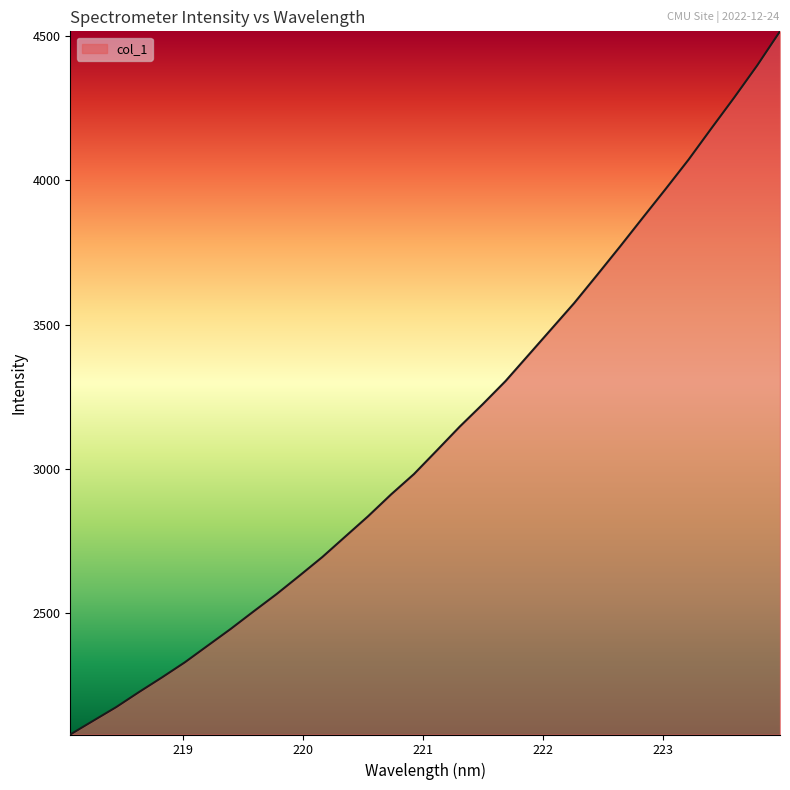

What is the minimum value shown in the chart?

2079.1